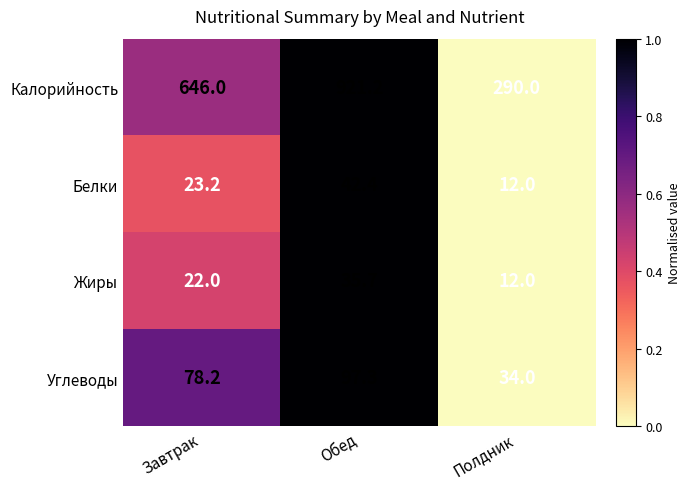

What is the difference between the maximum and second lowest values in the Белки series?

19.2